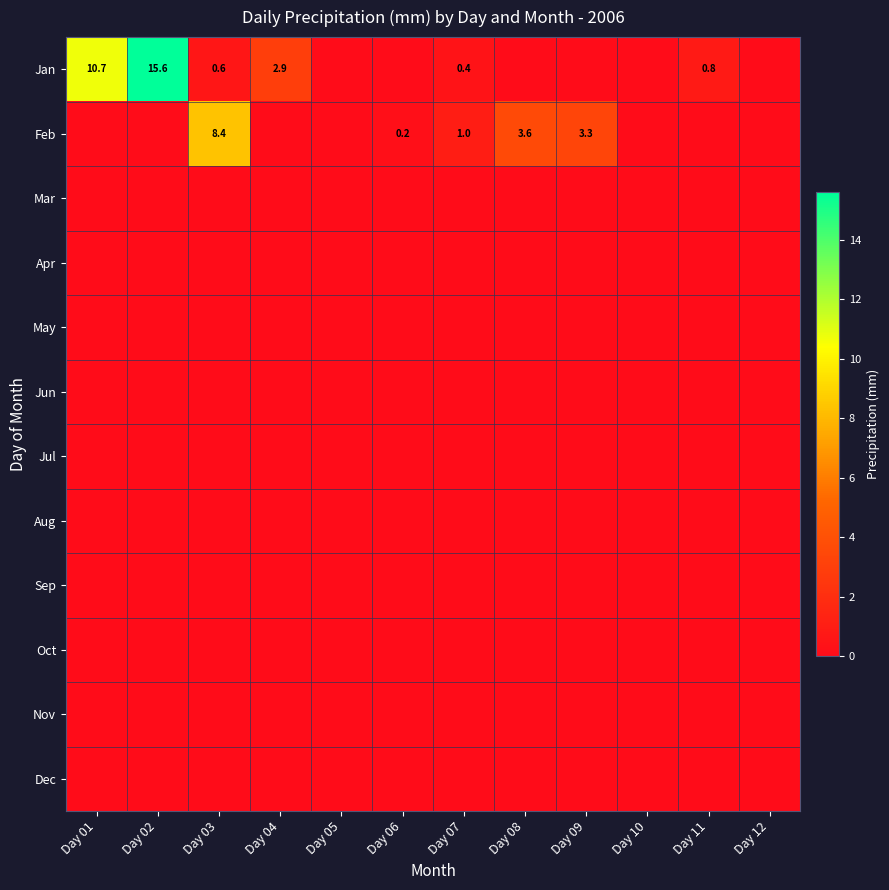

At which category is the sum across all series the highest?

Day 02